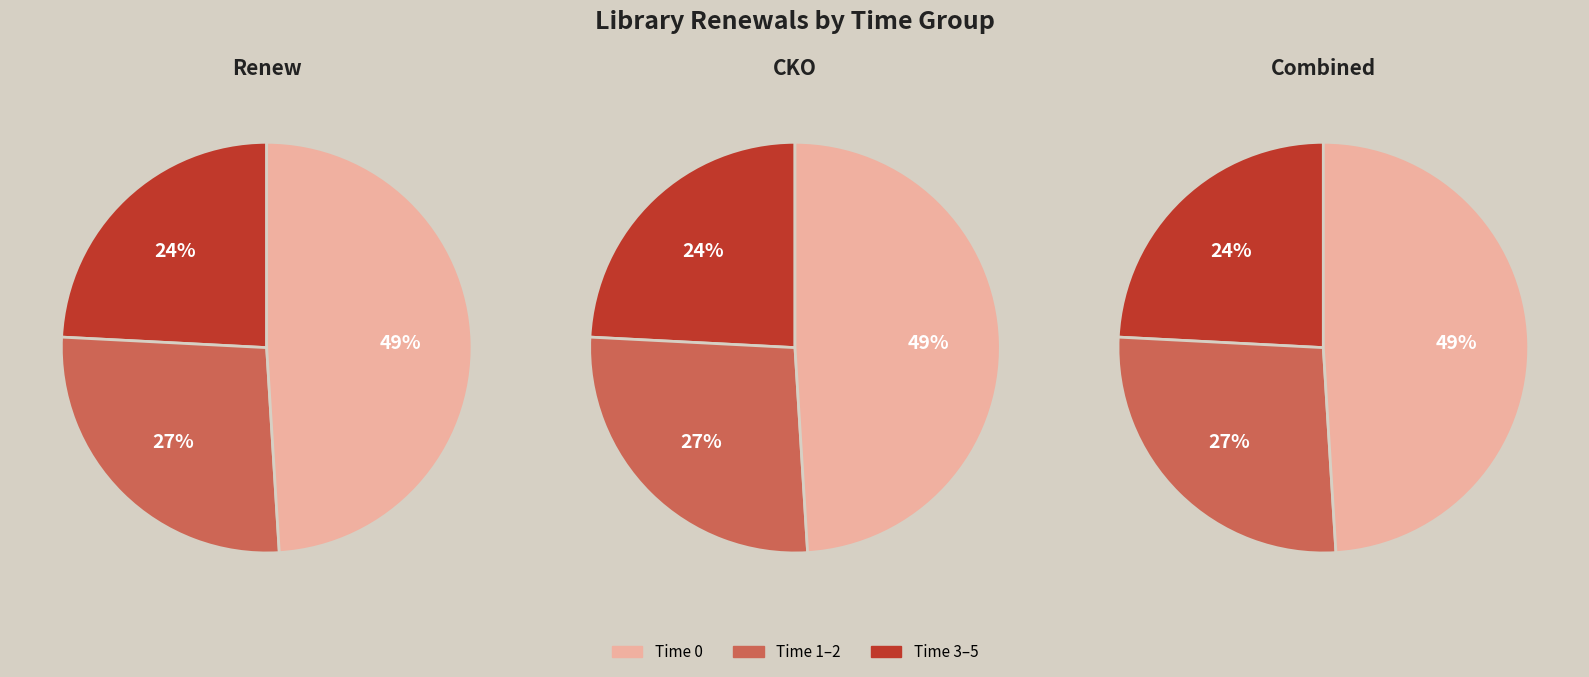

Is there any slice that represents more than half of the pie?

No